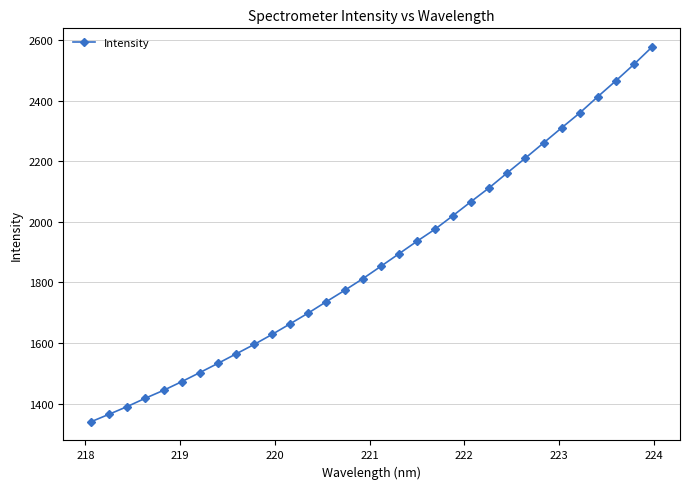

What is the smallest value displayed?

1339.8